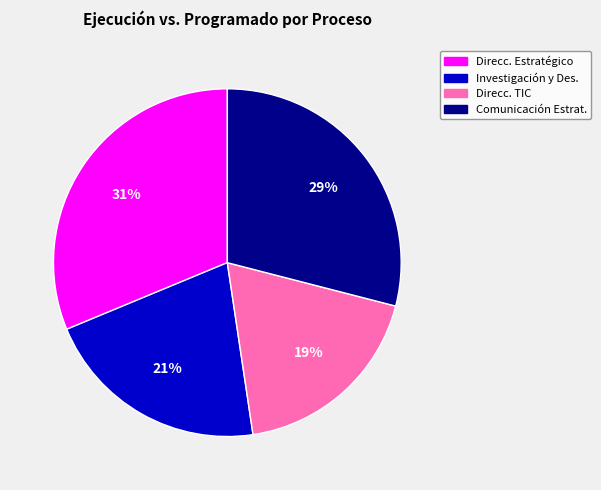

Is there any slice that represents more than half of the pie?

No